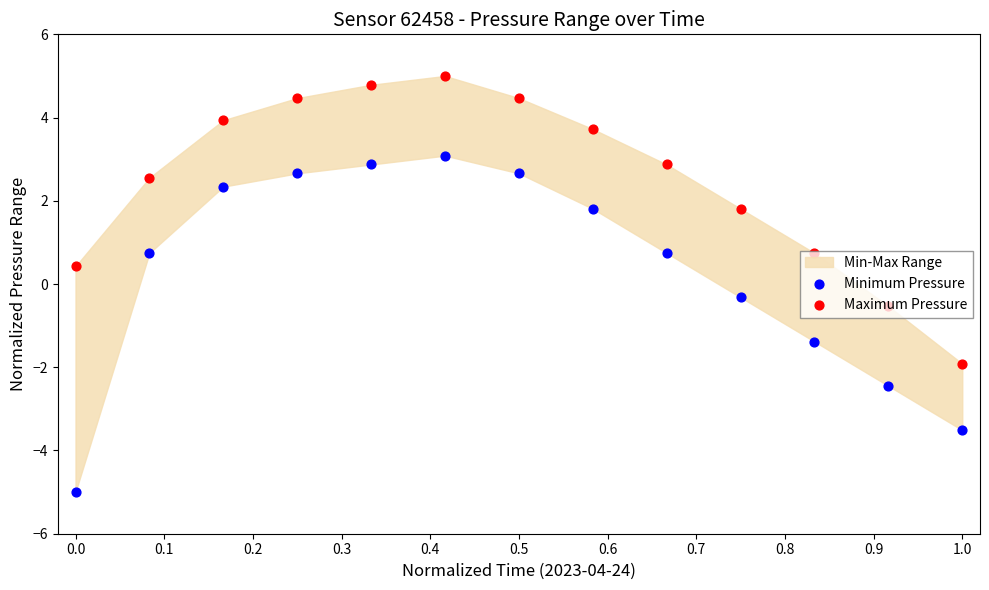

Which series contains the highest Y value?

Maximum Pressure